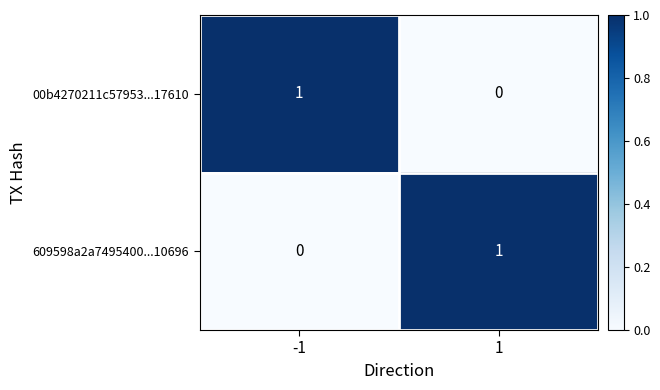

The 00b4270211c57953...17610 series shows 0 at 1. True or false?

True